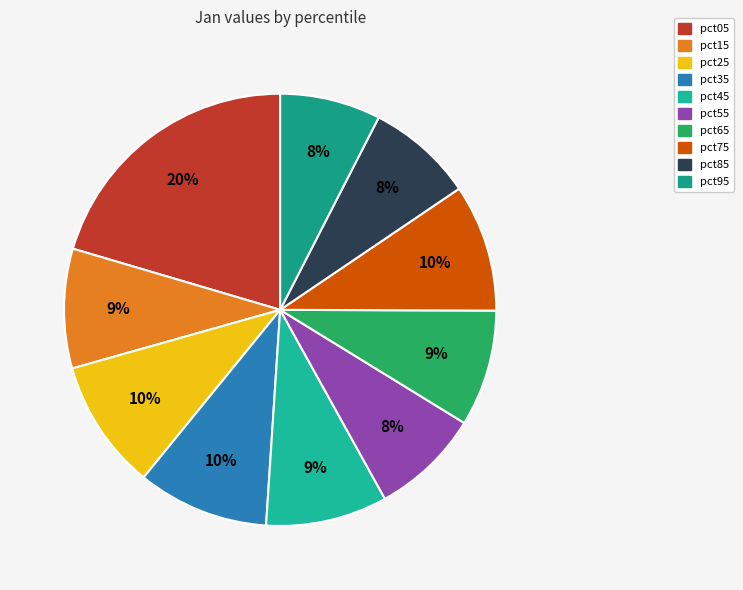

Rank the categories by value from highest to lowest.

pct05, pct35, pct25, pct75, pct45, pct15, pct65, pct55, pct85, pct95